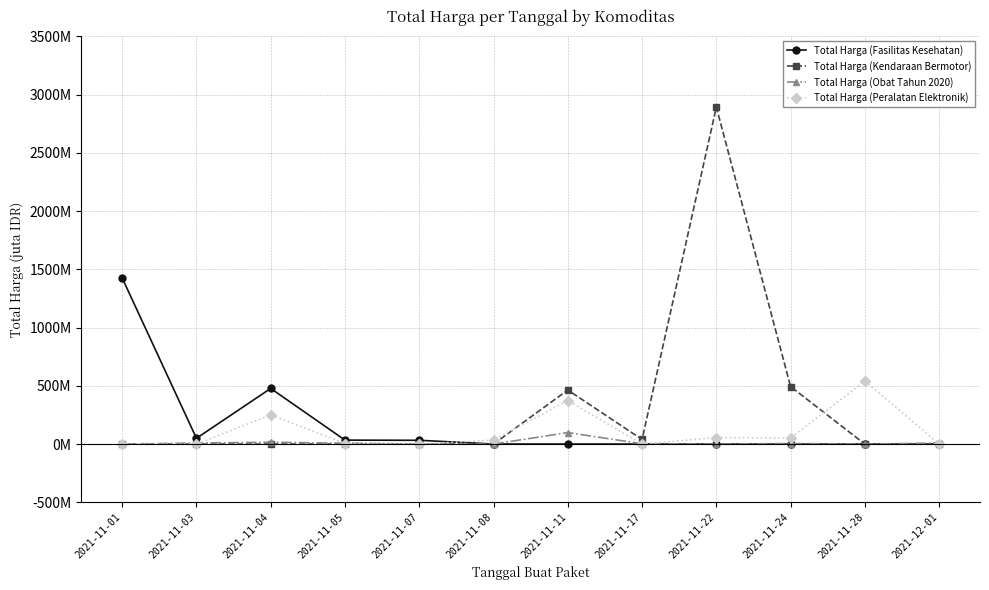

The Total Harga (Fasilitas Kesehatan) series shows 0.0 at 2021-11-22. True or false?

True